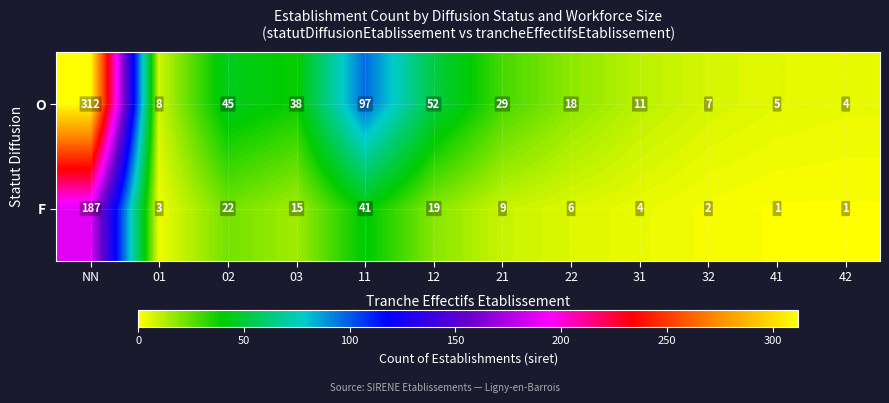

What is the spread (max minus min) of values at 41?

4